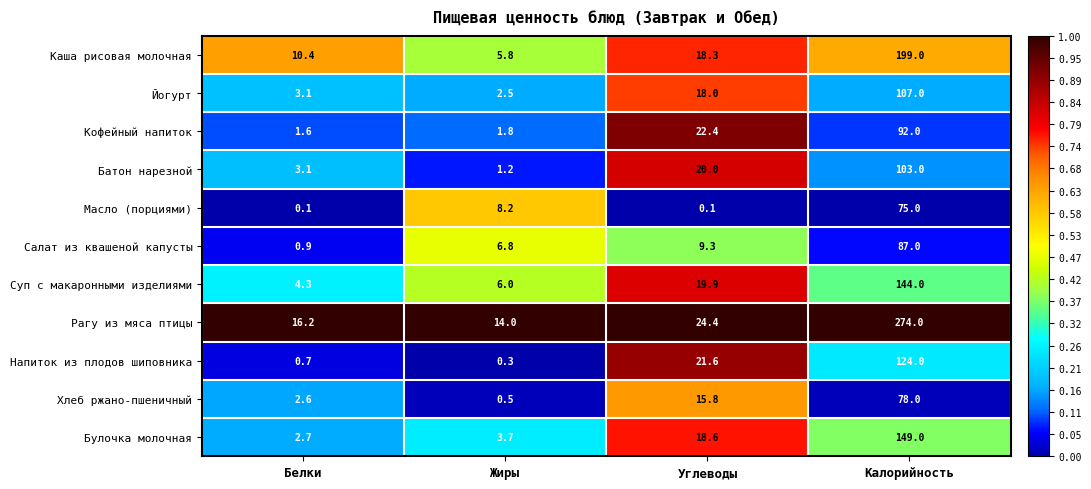

What is the highest value of the Масло (порциями) series?

75.0